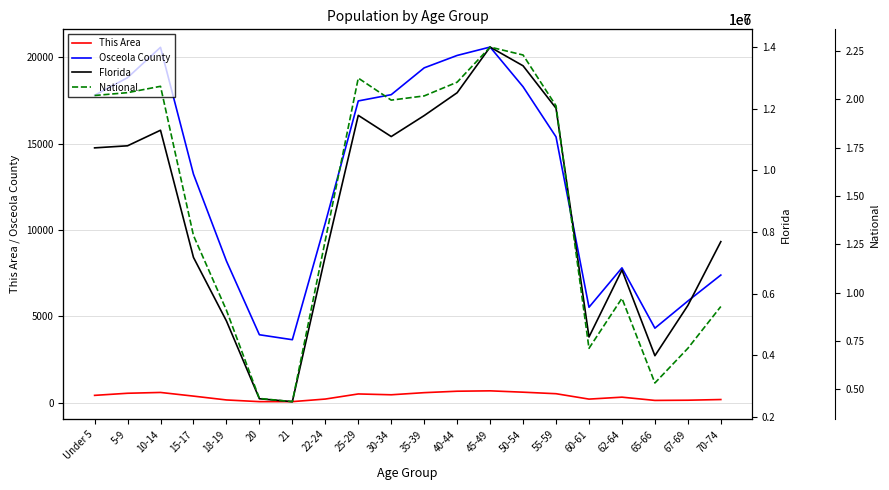

Does the chart display data point markers on the line(s)?

No